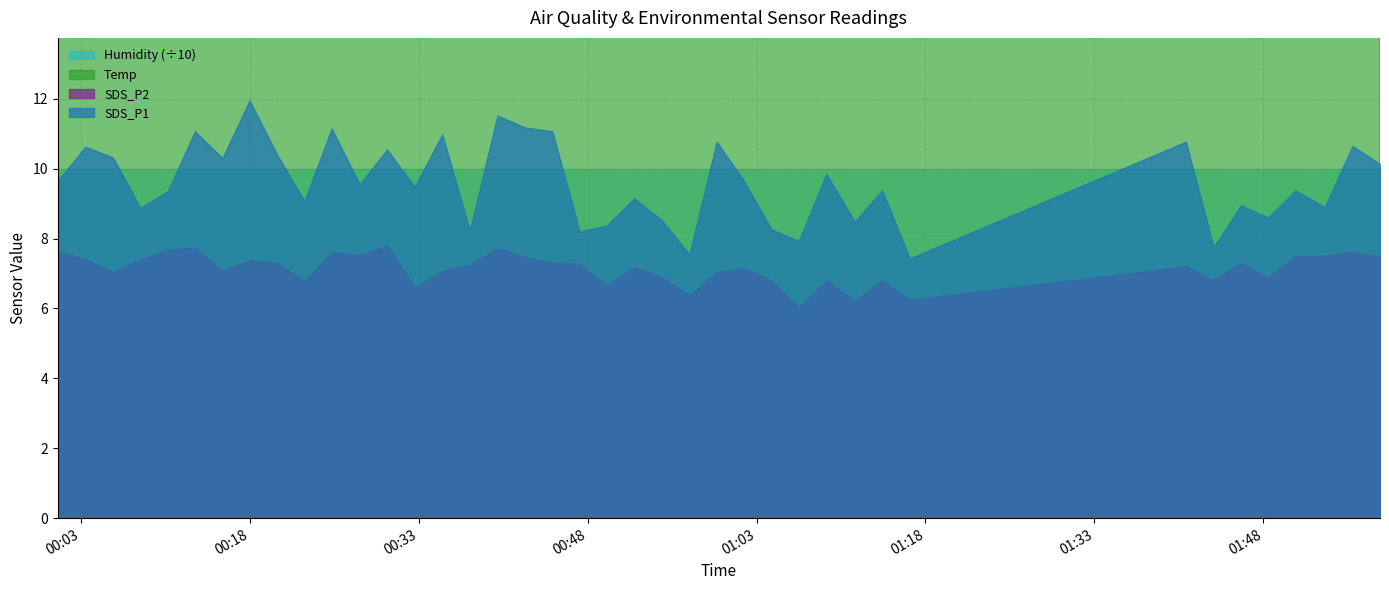

Does the chart have visible grid lines?

Yes